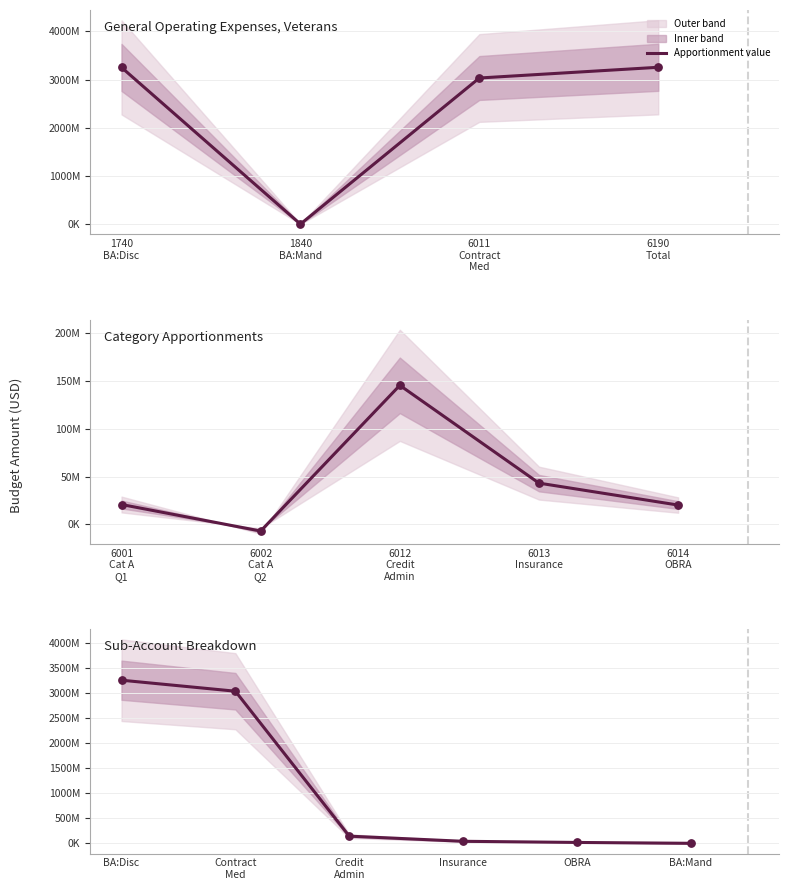

Approximately how many times larger is the value at OBRA compared to Credit Admin?

0.1